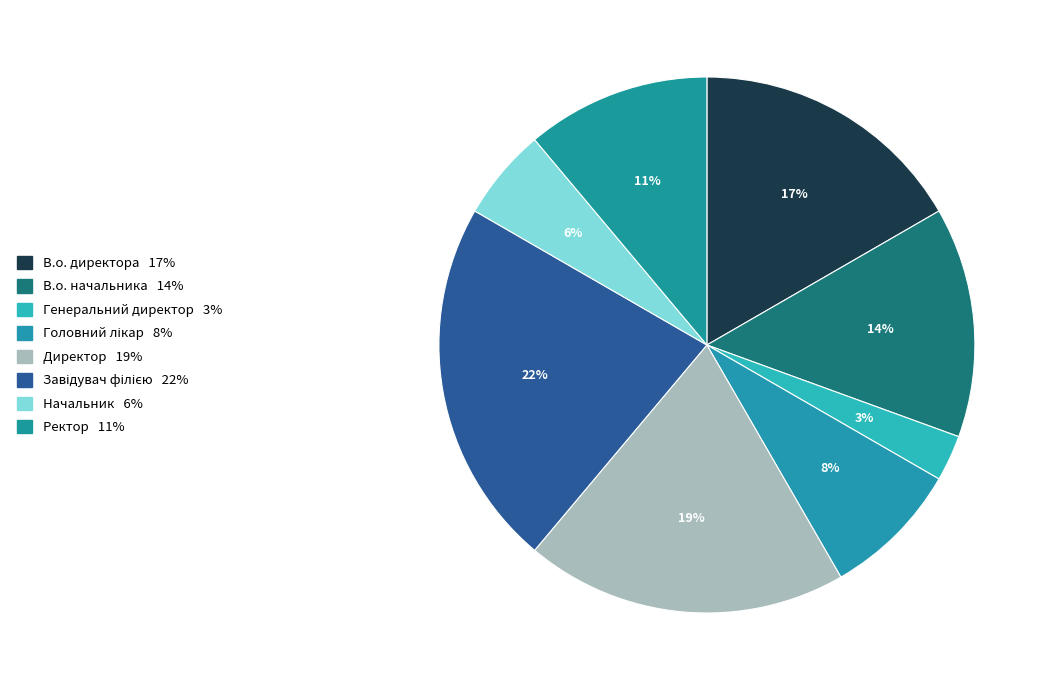

What percentage is NOT represented by Начальник?

94.4%